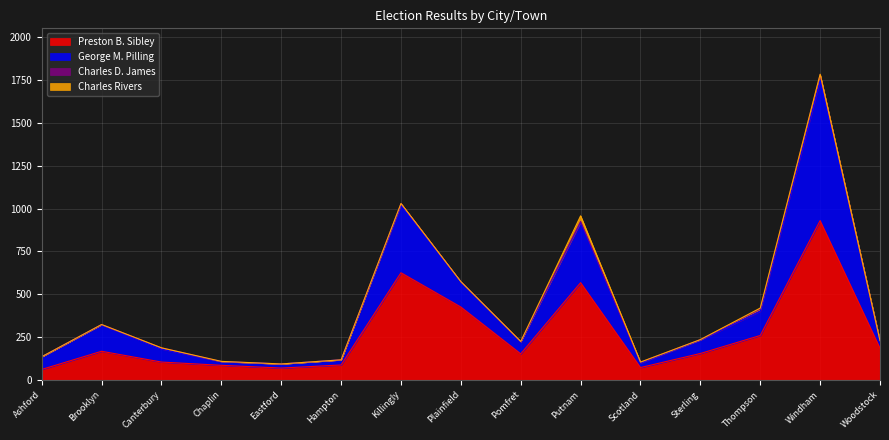

True or false: Preston B. Sibley has a value of 426 at Plainfield.

True